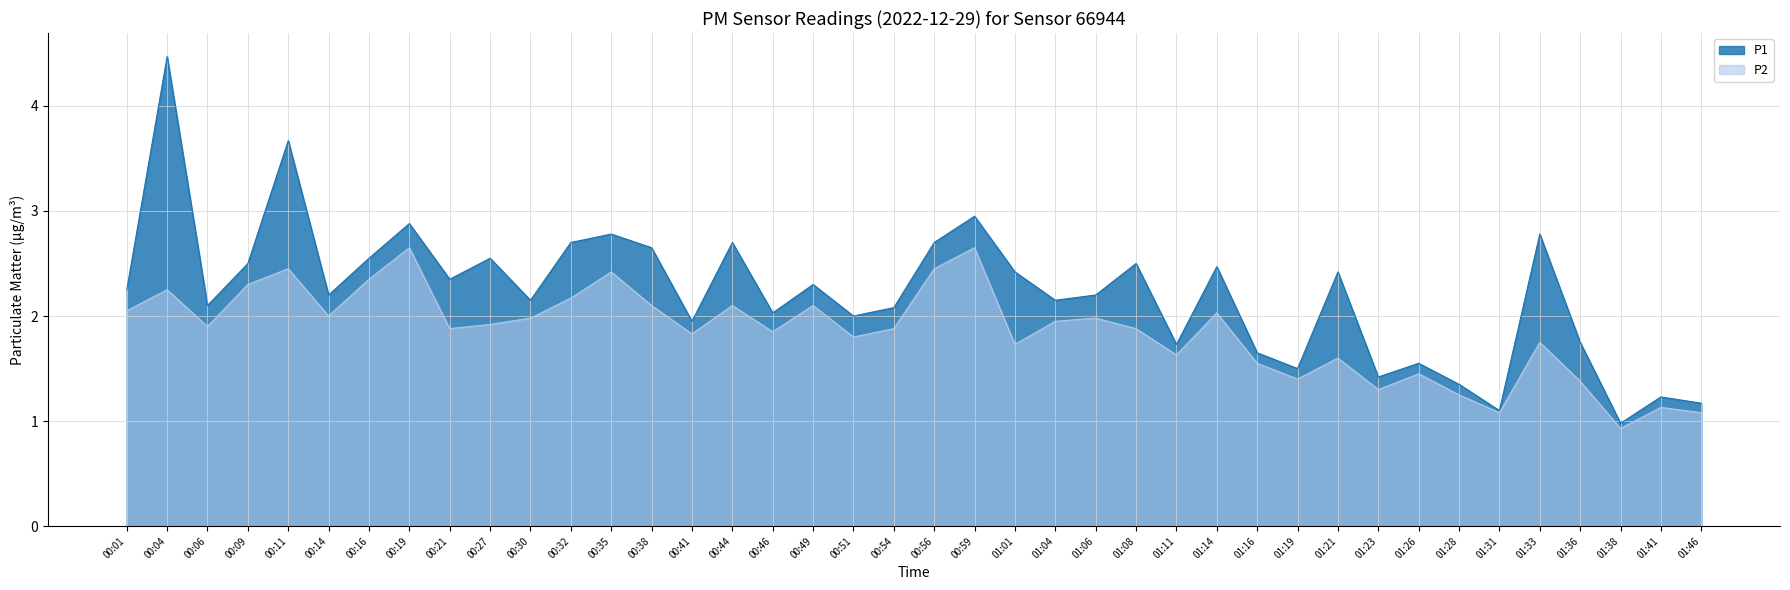

Which category has the lowest value in the P1 series?

01:38